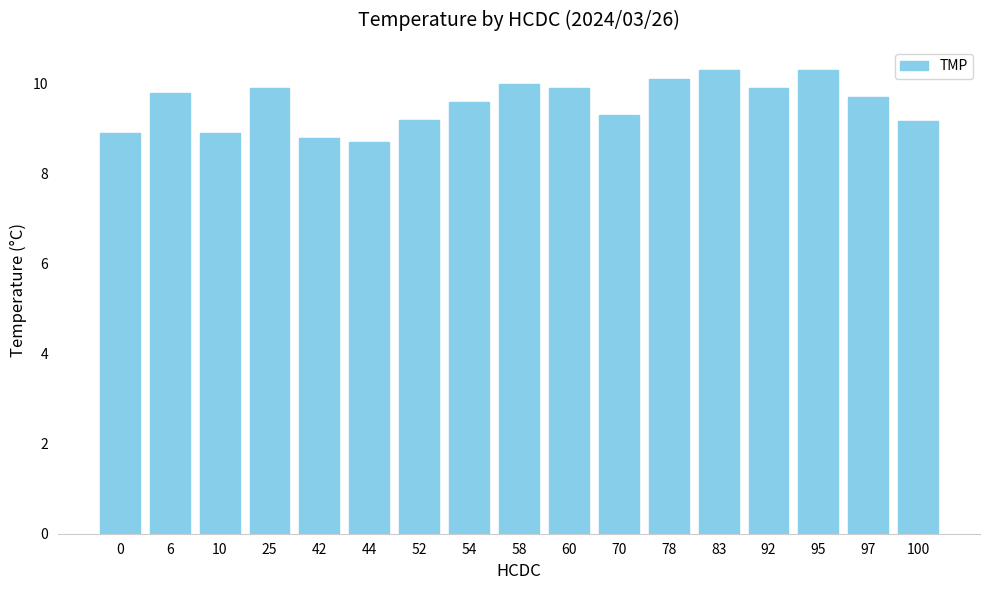

At which label does the data first exceed 9?

6